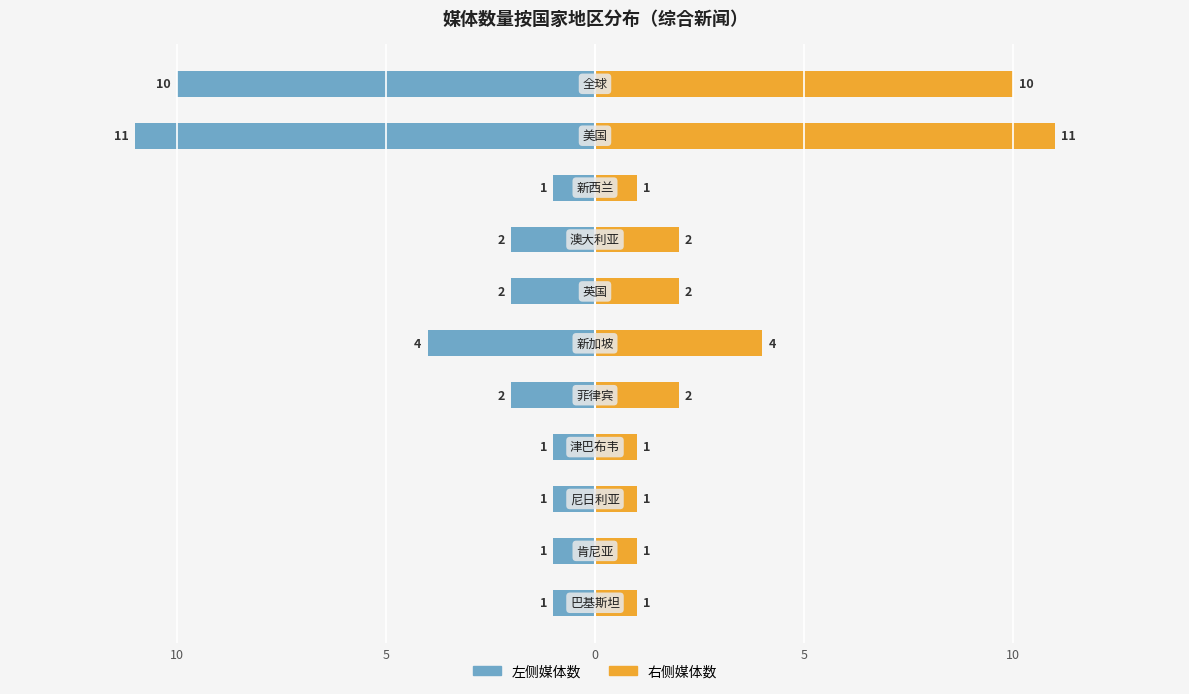

What is the difference between the highest and lowest values at 9?

22